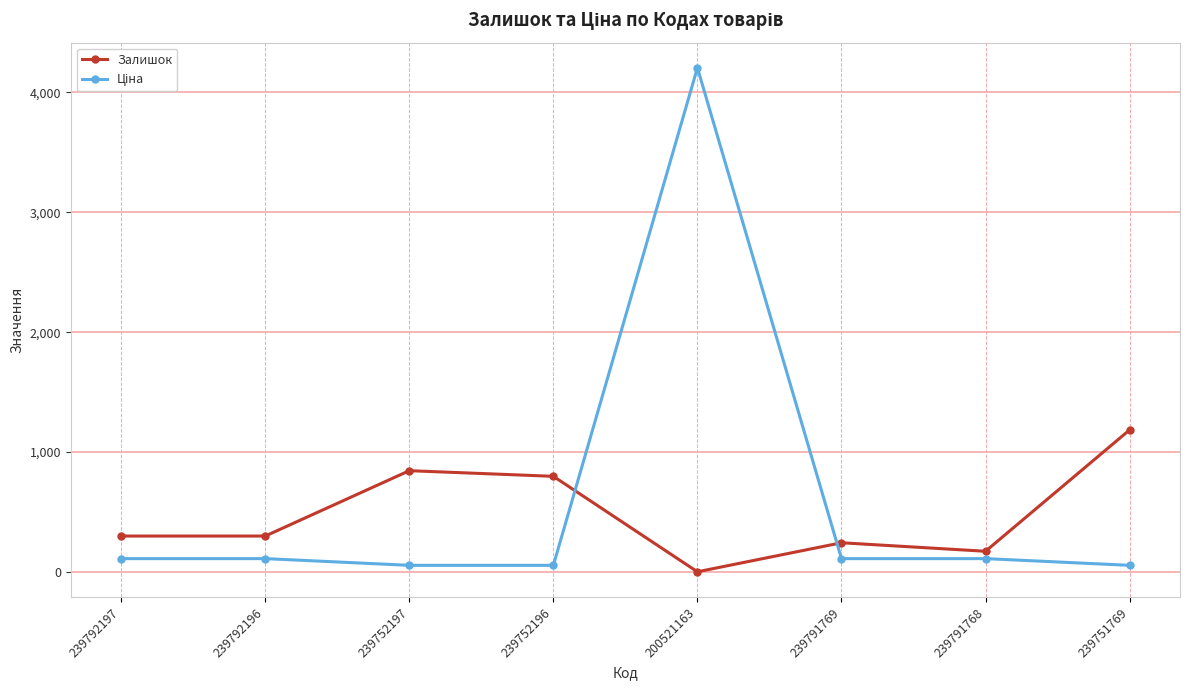

What is the minimum value shown in the chart?

2.0